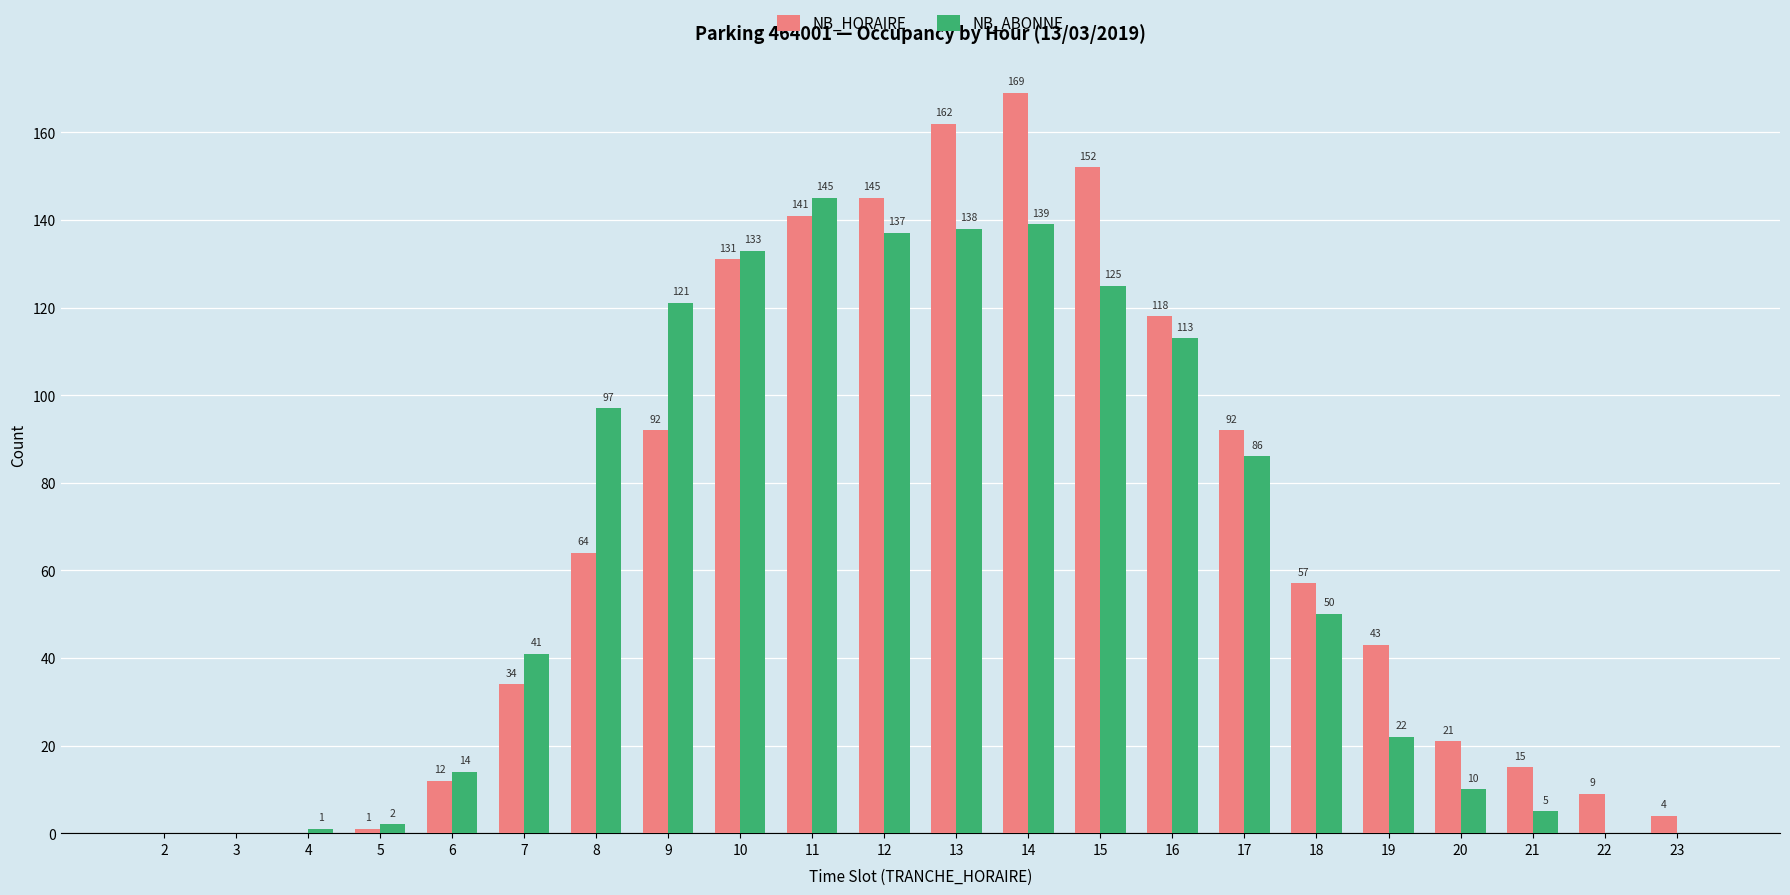

Which series has the largest range (max minus min)?

NB_HORAIRE